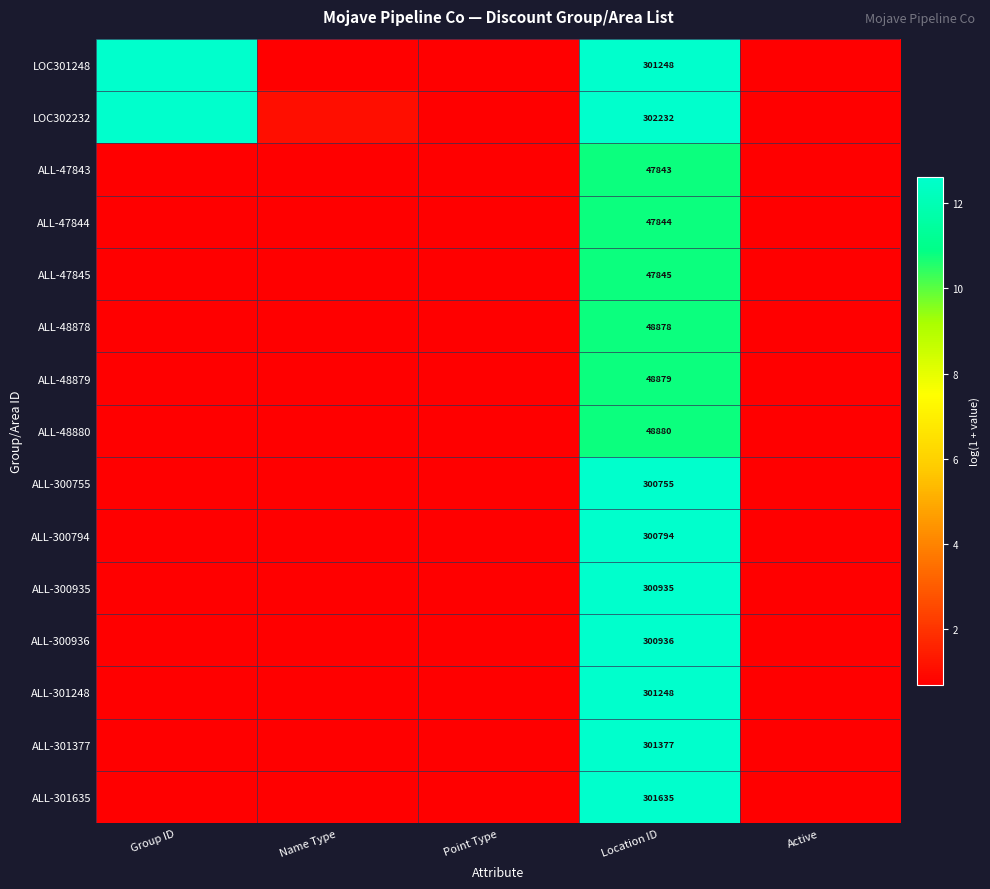

What is the difference between the maximum and minimum values in the LOC302232 series?

11.9